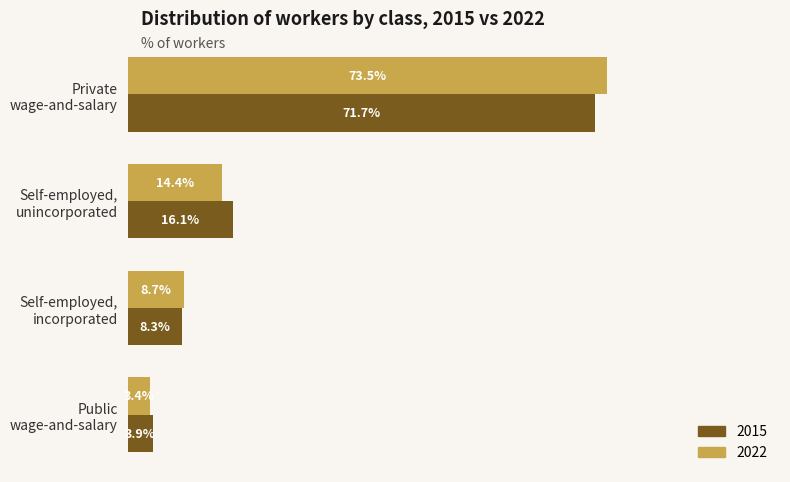

What are all the series names shown in the legend?

2015, 2022